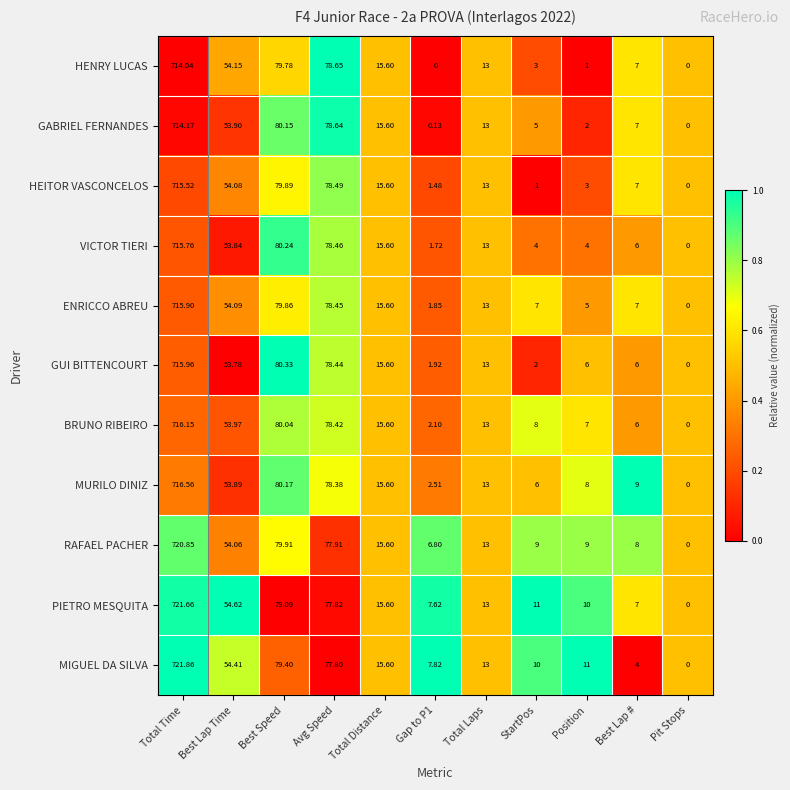

What is the total value across all series at Best Lap #?

74.0